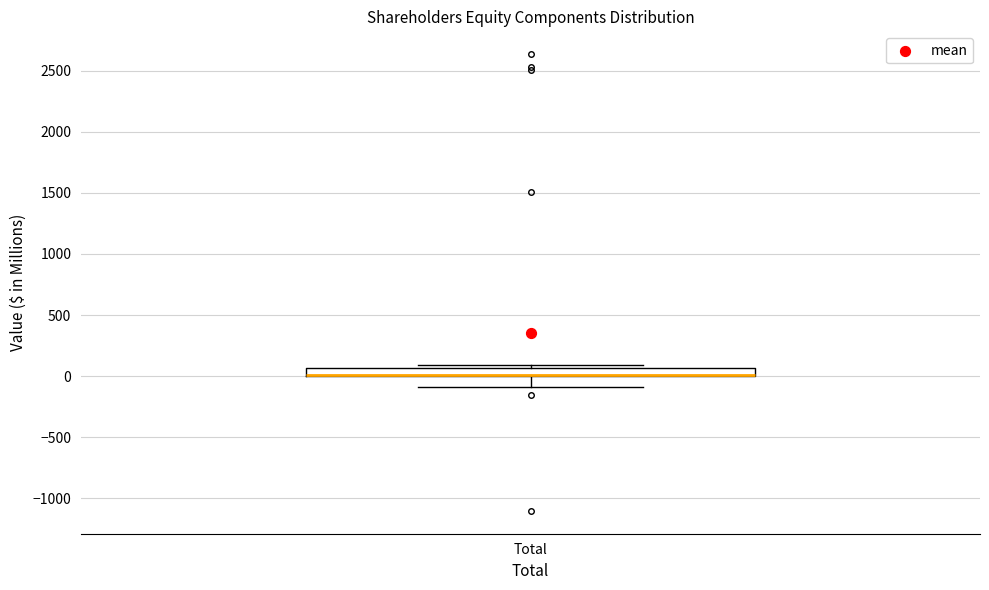

Where is the lower edge of the box for Total on the y-axis? The values are not printed on the chart, so give them approximately, as read against the axis.

0